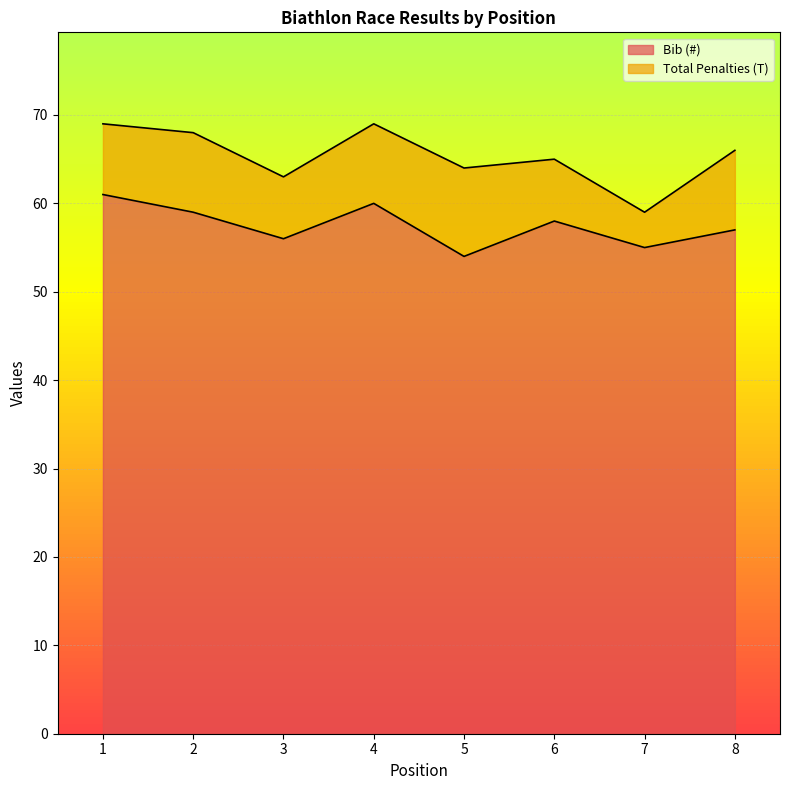

What is the value of the 4th point from the left?

60